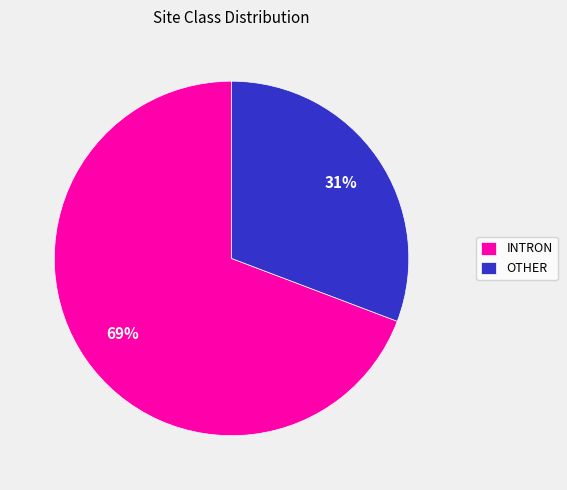

Which category has the smallest portion of the pie?

OTHER